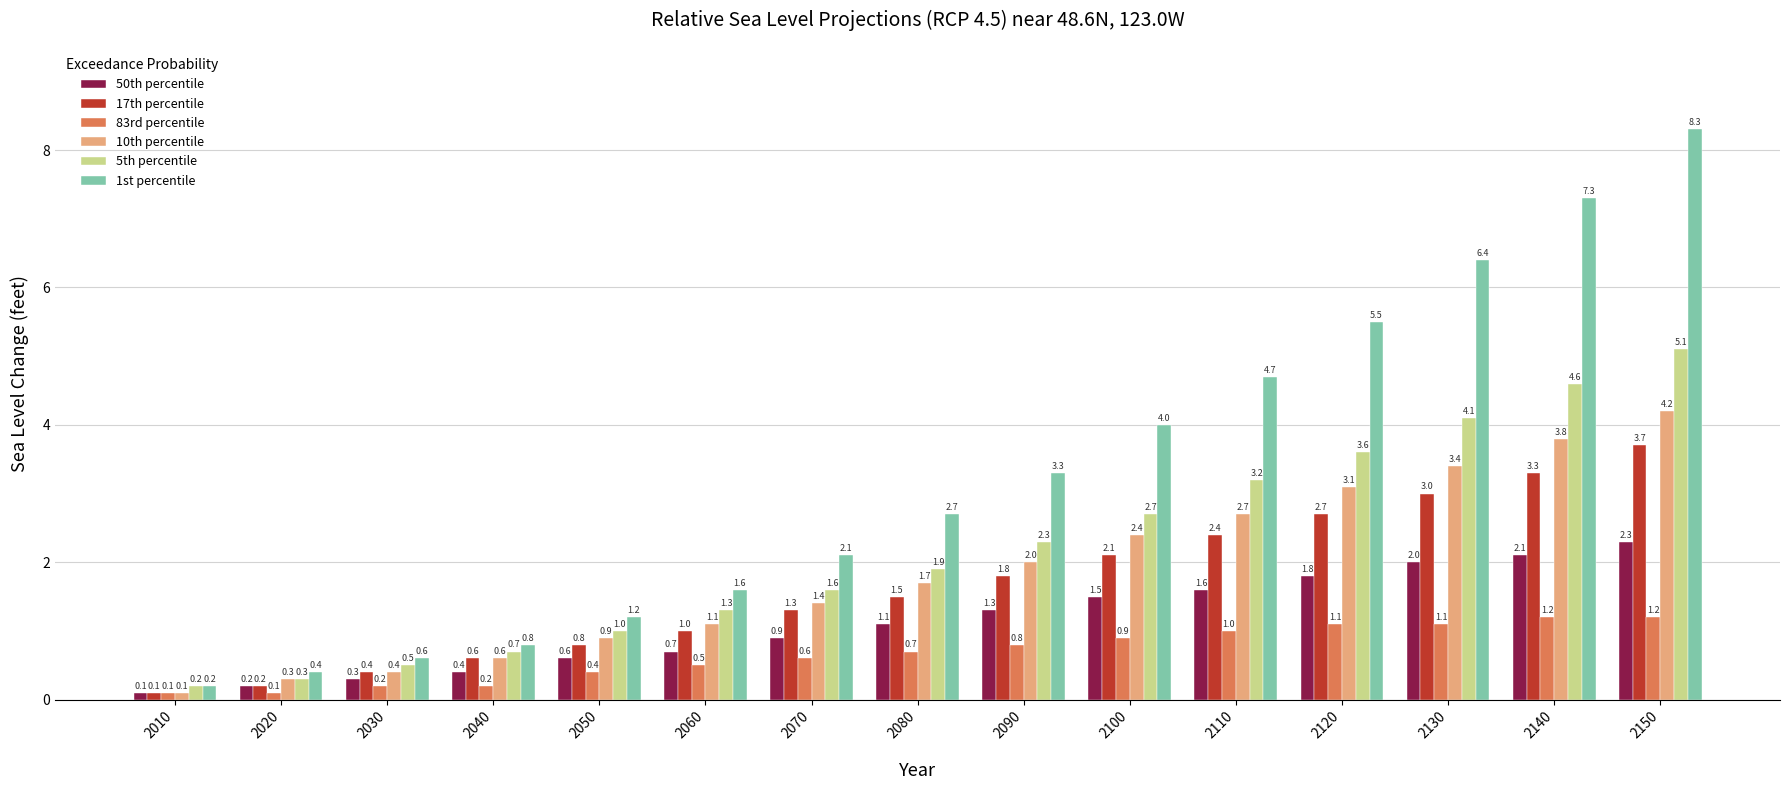

What is the maximum value for 10th percentile?

4.2